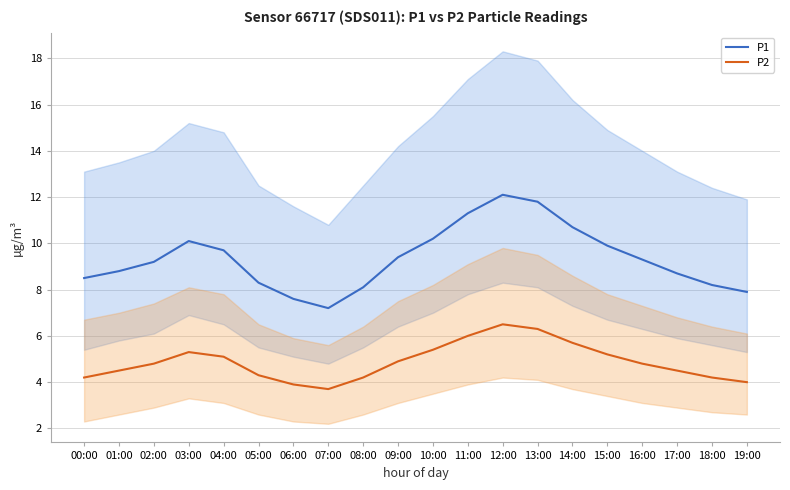

True or false: P2 and P1 intersect in this chart.

False